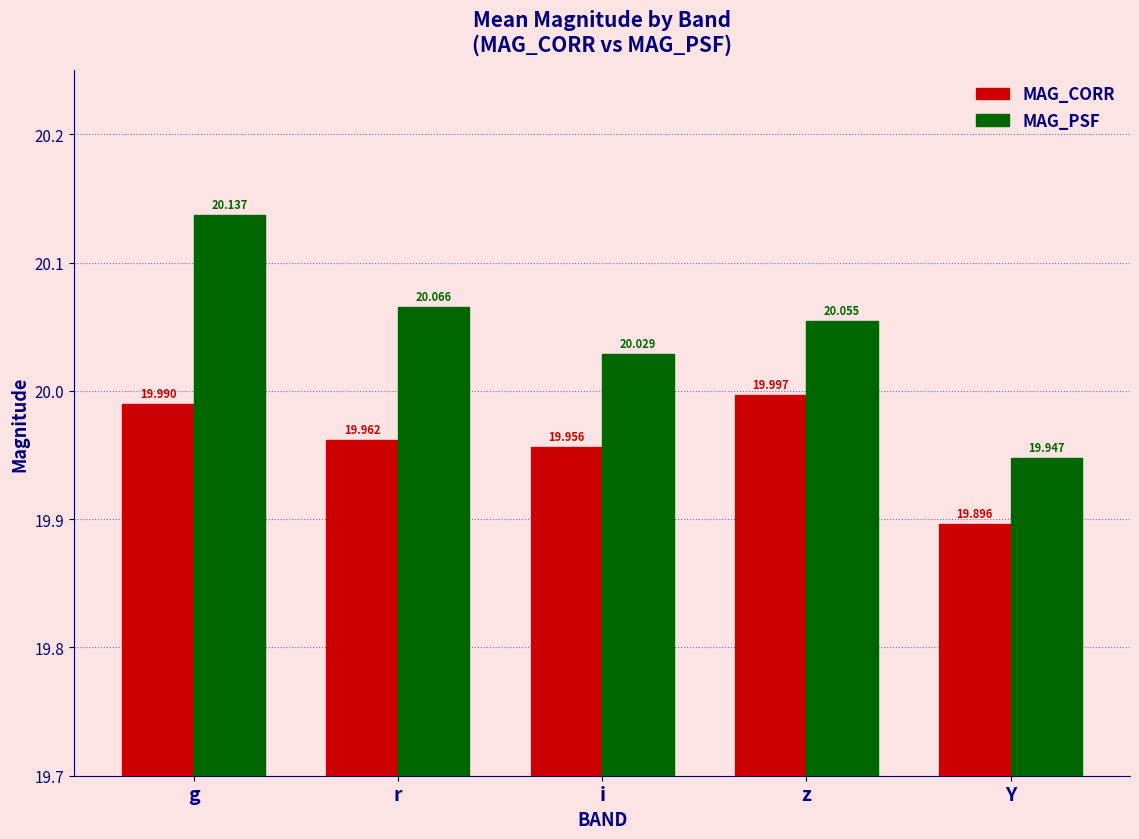

What is the label of the 1st bar from the right?

Y